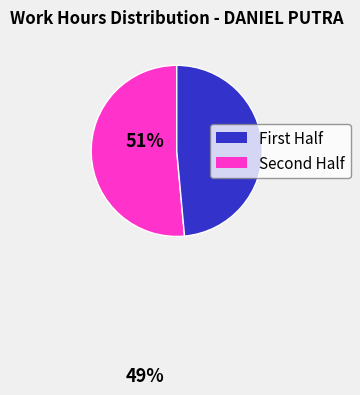

Is there a majority slice in this chart?

Yes